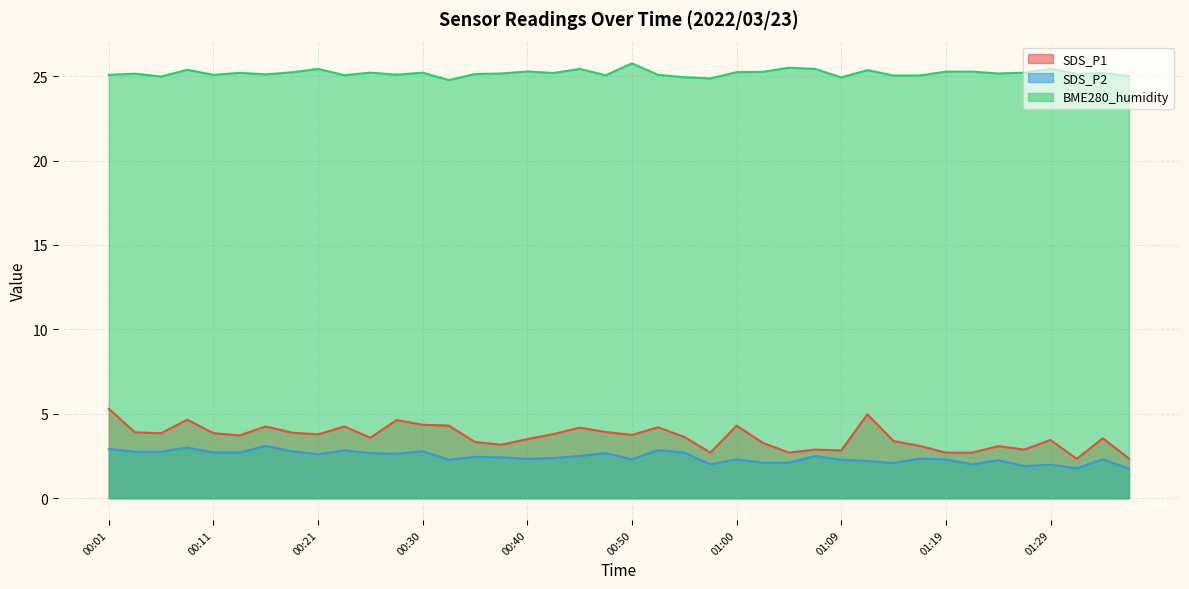

At which category is the sum across all series the highest?

00:01